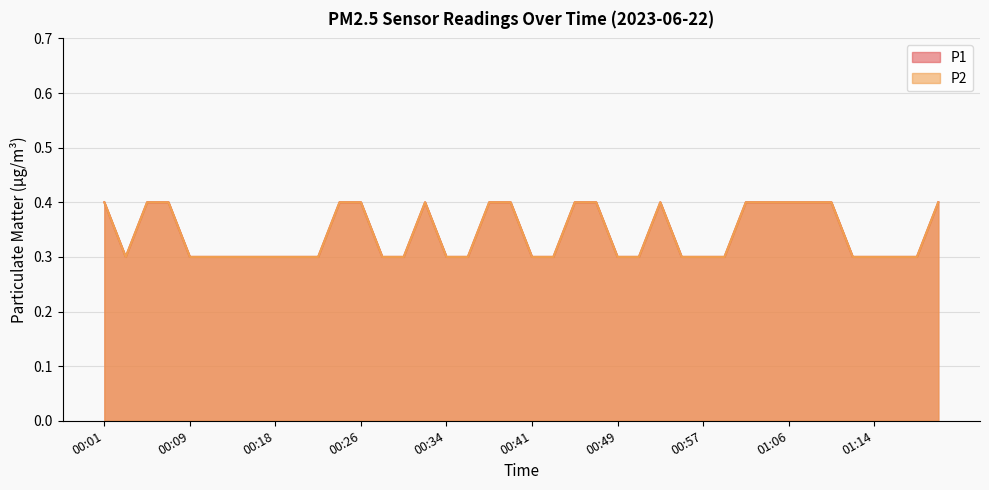

In P1, how many points are higher than both neighbors (excluding endpoints)?

2